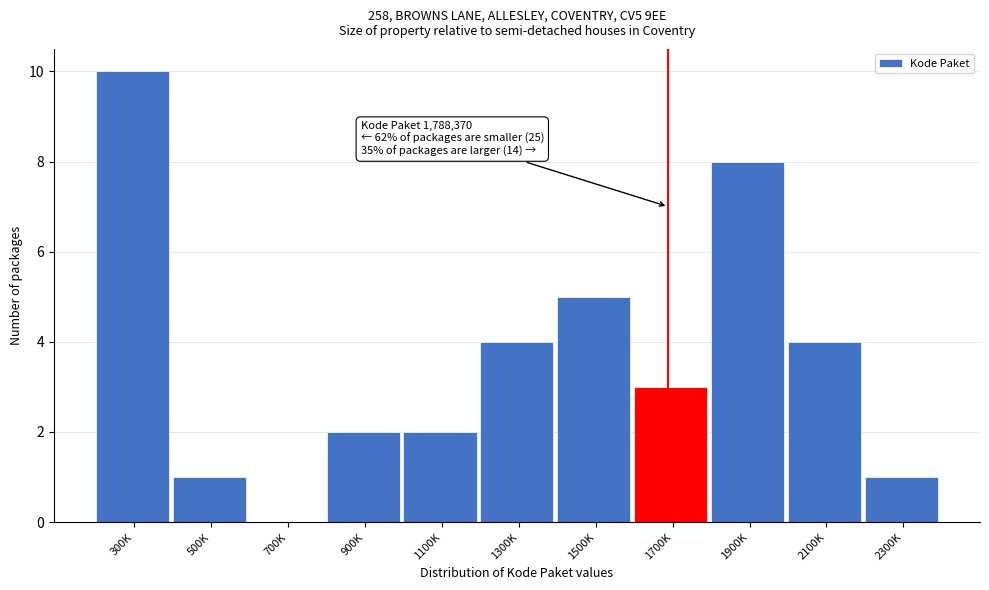

Reading left to right, extract all data points from this chart.

300K=10	500K=1	700K=0	900K=2	1100K=2	1300K=4	1500K=5	1700K=3	1900K=8	2100K=4	2300K=1